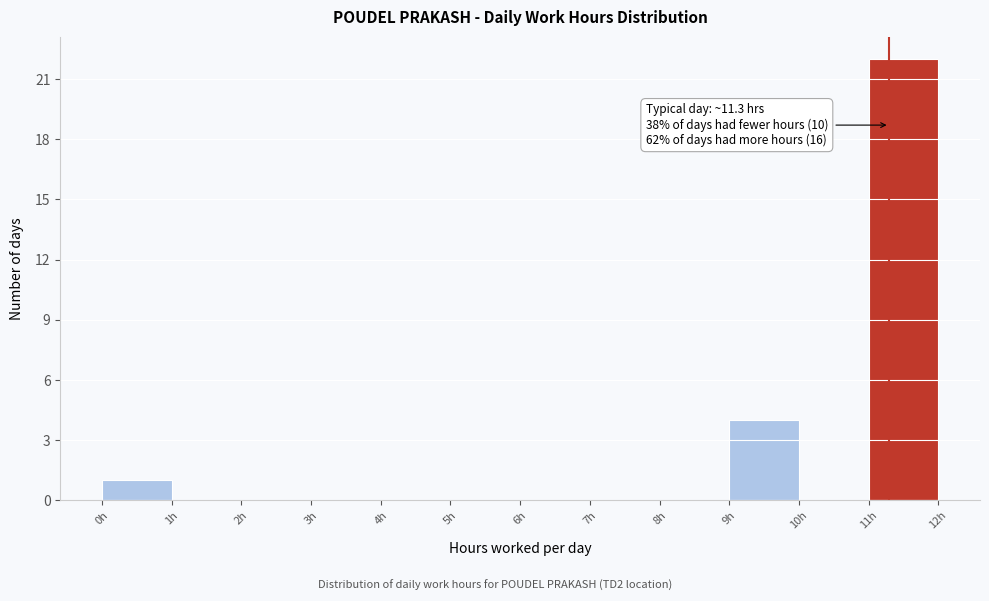

Over which range of the x-axis is the bar tallest?

11 to 12